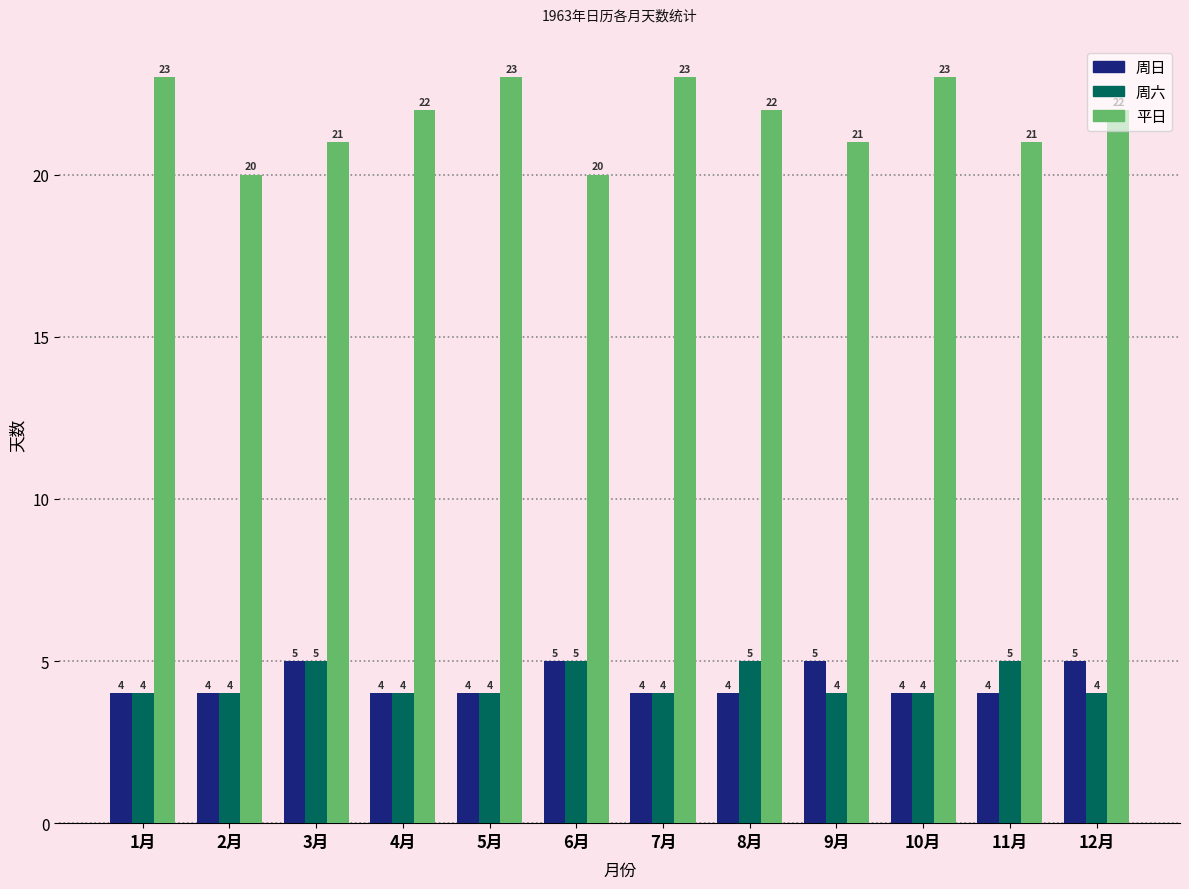

How many 周日 values are between 4 and 5?

12